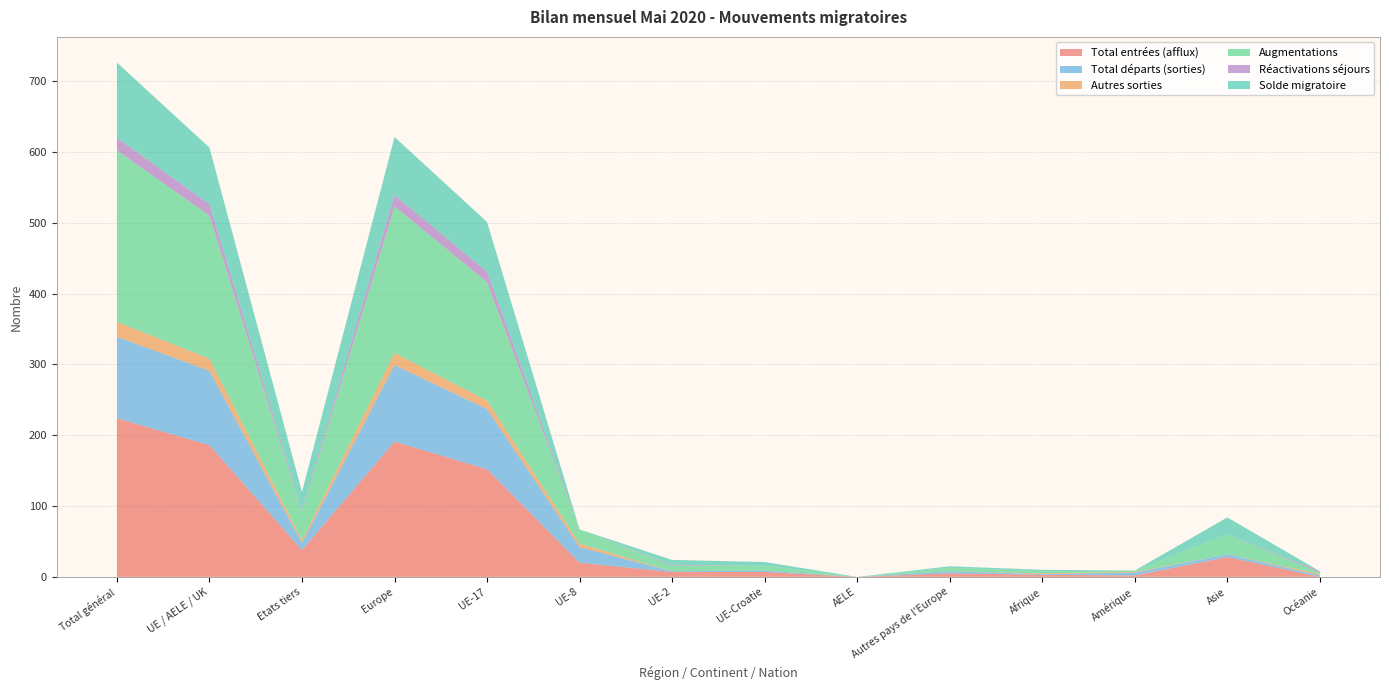

Reading right to left, extract all data points from this chart.

Total entrées (afflux): Océanie=0	Asie=28	Amérique=2	Afrique=3	Autres pays de l'Europe=5	AELE=0	UE-Croatie=7	UE-2=7	UE-8=20	UE-17=152	Europe=191	Etats tiers=38	UE / AELE / UK=186	Total général=224
Total départs (sorties): Océanie=2	Asie=4	Amérique=4	Afrique=1	Autres pays de l'Europe=3	AELE=0	UE-Croatie=2	UE-2=1	UE-8=22	UE-17=85	Europe=108	Etats tiers=10	UE / AELE / UK=105	Total général=115
Autres sorties: Océanie=2	Asie=0	Amérique=1	Afrique=1	Autres pays de l'Europe=0	AELE=0	UE-Croatie=0	UE-2=0	UE-8=5	UE-17=12	Europe=17	Etats tiers=4	UE / AELE / UK=17	Total général=21
Augmentations: Océanie=2	Asie=28	Amérique=2	Afrique=3	Autres pays de l'Europe=5	AELE=0	UE-Croatie=7	UE-2=8	UE-8=20	UE-17=167	Europe=207	Etats tiers=40	UE / AELE / UK=202	Total général=242
Réactivations séjours: Océanie=2	Asie=0	Amérique=0	Afrique=0	Autres pays de l'Europe=0	AELE=0	UE-Croatie=0	UE-2=1	UE-8=0	UE-17=15	Europe=16	Etats tiers=2	UE / AELE / UK=16	Total général=18
Solde migratoire: Océanie=0	Asie=24	Amérique=-2	Afrique=2	Autres pays de l'Europe=2	AELE=0	UE-Croatie=5	UE-2=7	UE-8=-2	UE-17=70	Europe=82	Etats tiers=26	UE / AELE / UK=80	Total général=106